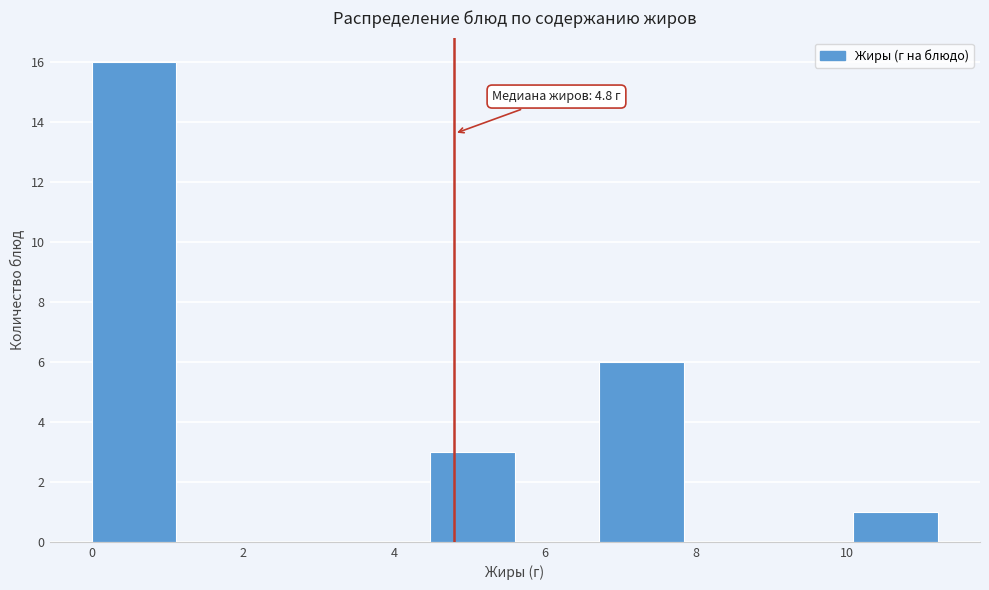

Which range on the x-axis has the tallest bar?

0.00 to 1.12